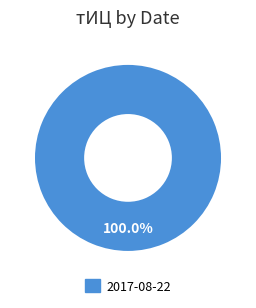

Does any single category account for the majority?

Yes